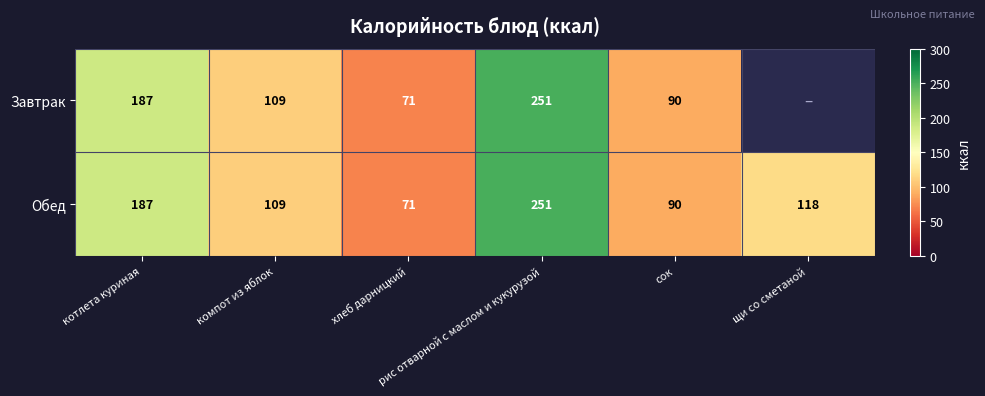

How many data points in Обед are less than 118?

3